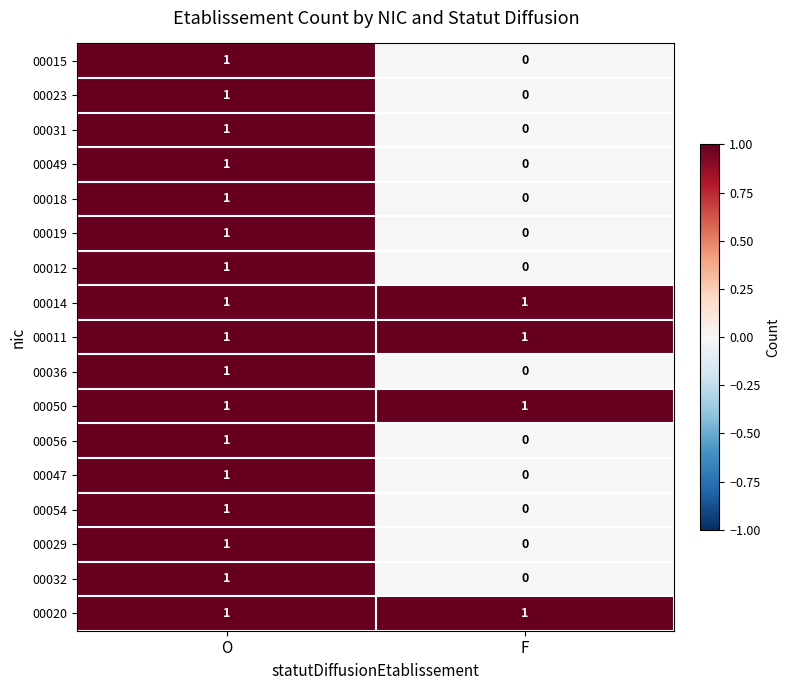

Is it true that 00056 equals 1 at O?

True